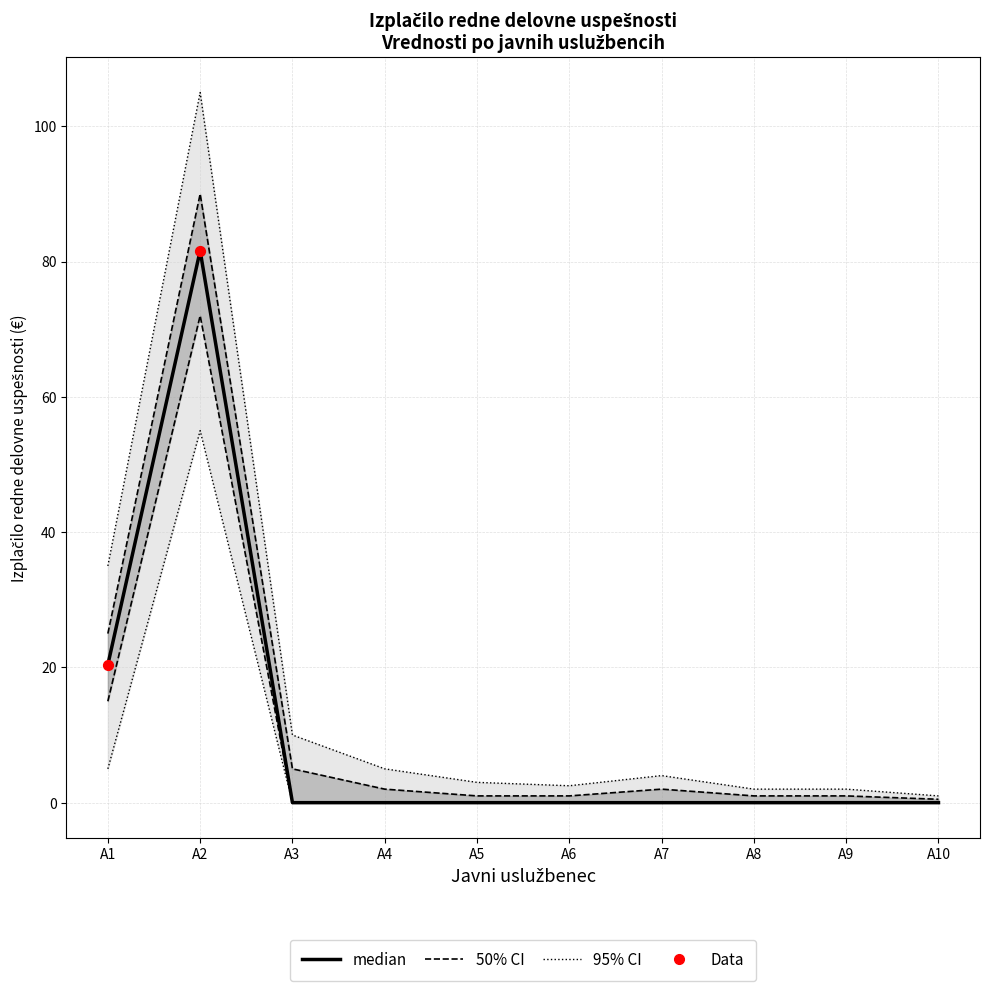

At which category is the sum across all series the highest?

A2